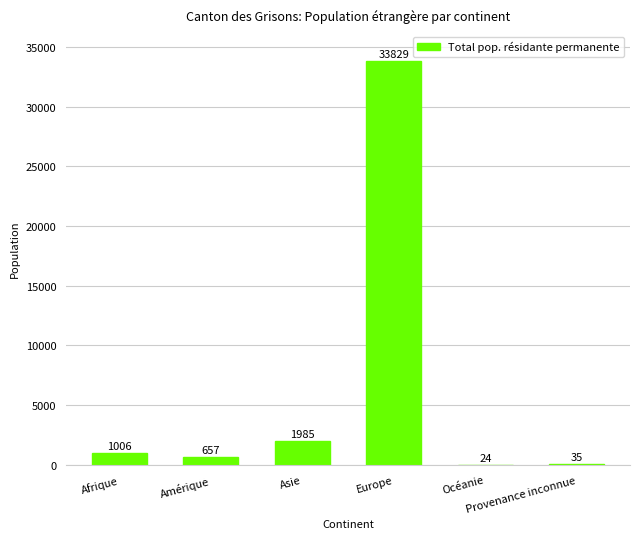

Reading right to left, list all the values displayed in this chart.

Provenance inconnue=35	Océanie=24	Europe=33829	Asie=1985	Amérique=657	Afrique=1006